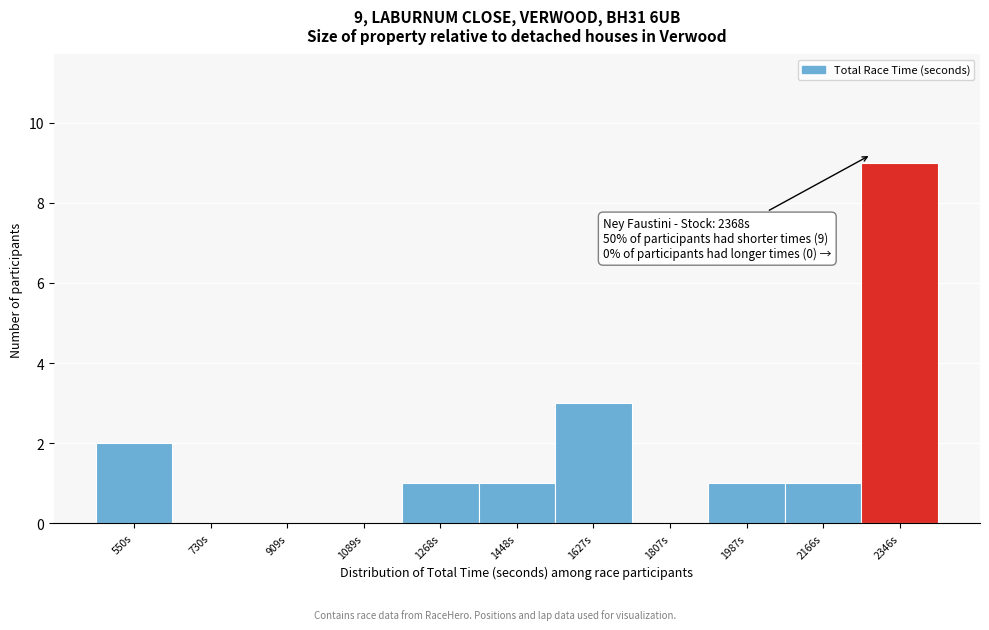

Reading right to left, transcribe all the data shown in this chart.

2346s=9	2166s=1	1987s=1	1807s=0	1627s=3	1448s=1	1268s=1	1089s=0	909s=0	730s=0	550s=2